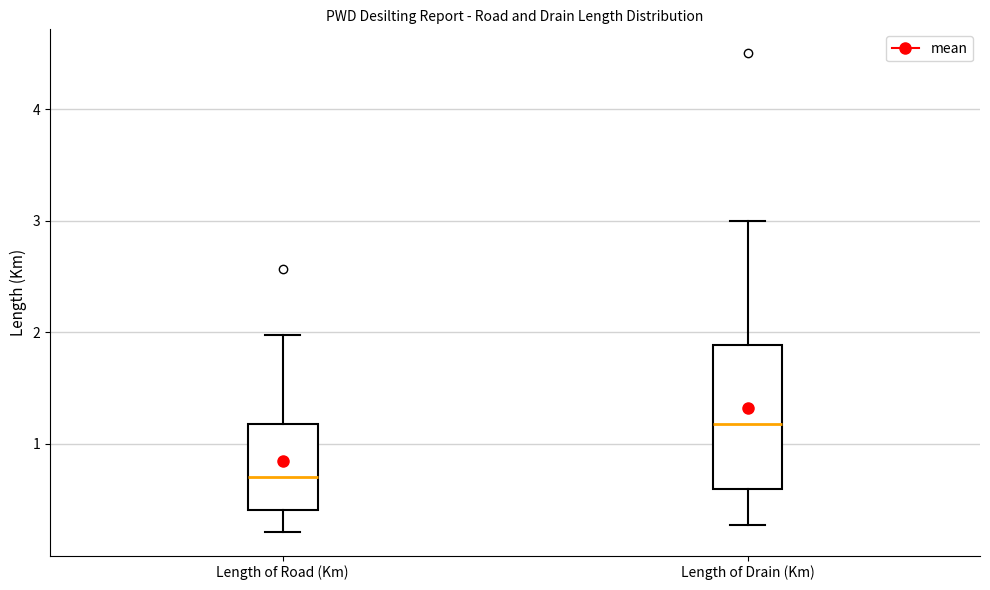

Which box has the lowest median line?

Length of Road (Km)